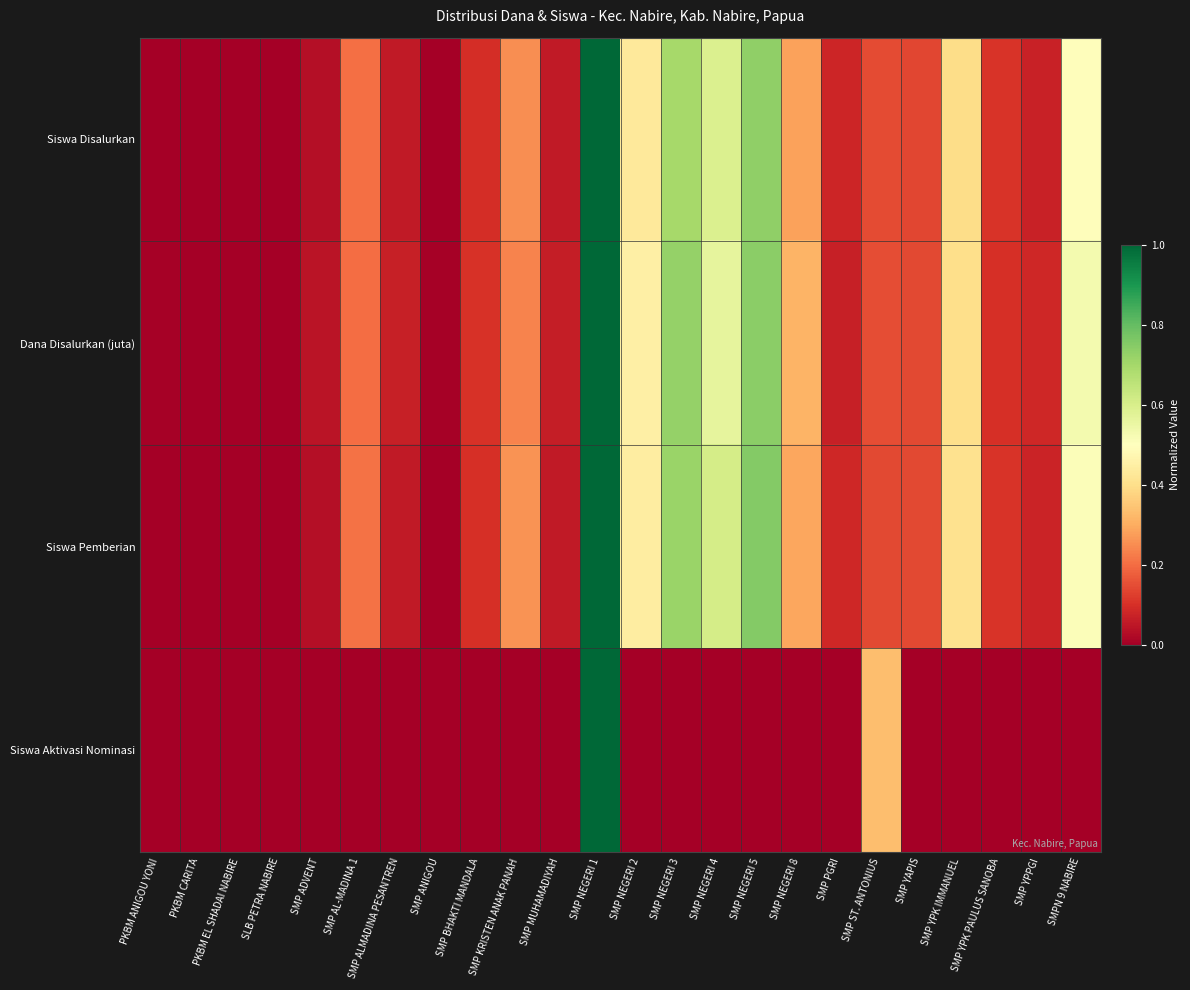

Which series has the largest range (max minus min)?

Siswa Disalurkan